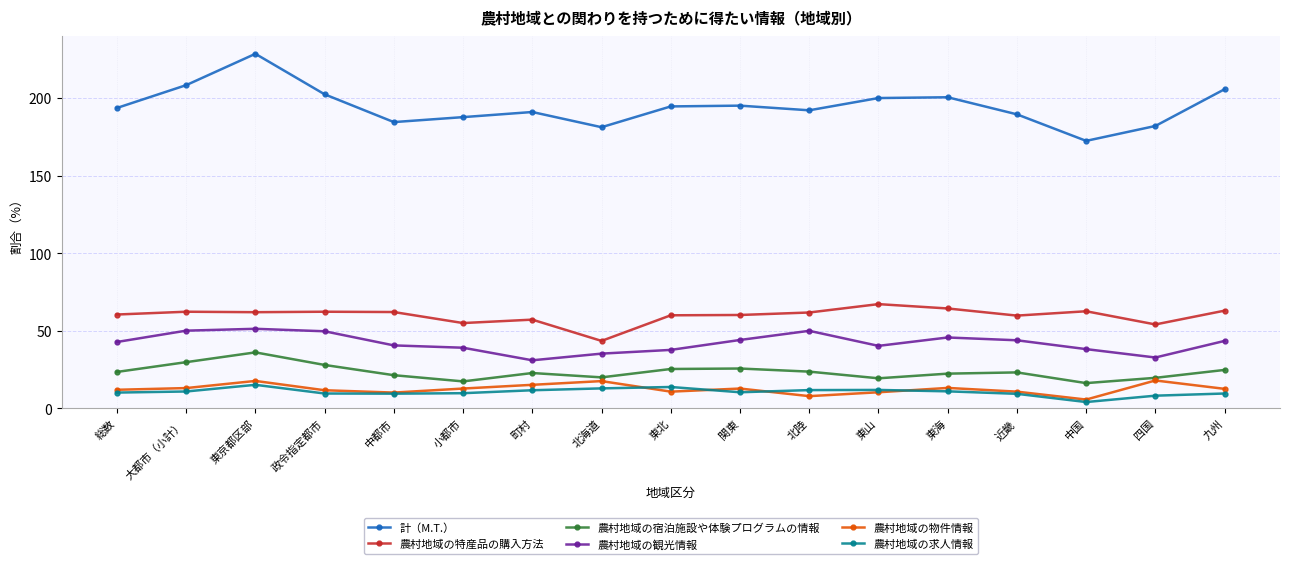

At which category is the sum across all series the highest?

東京都区部